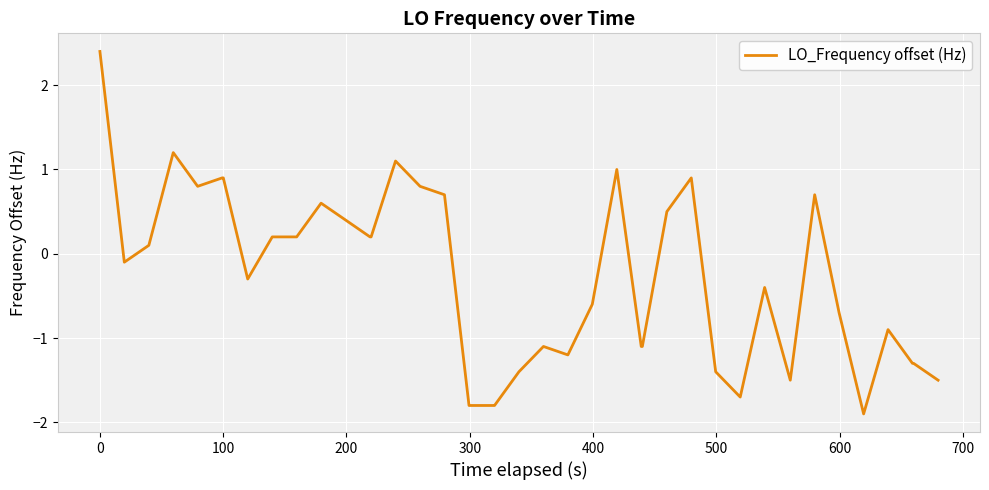

What is the smallest value displayed?

-1.9